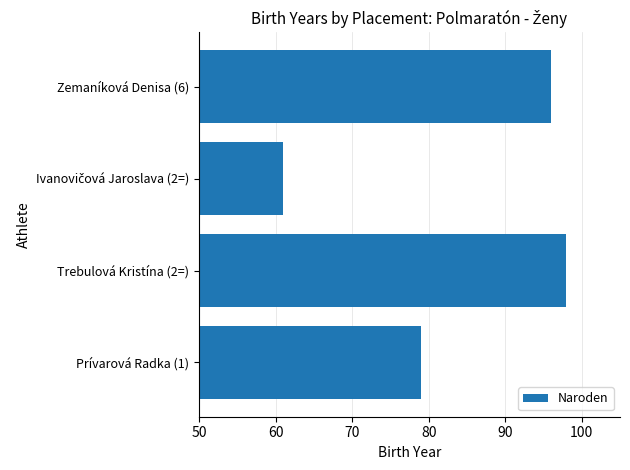

Is it true that the value at Prívarová Radka (1) is 79?

True